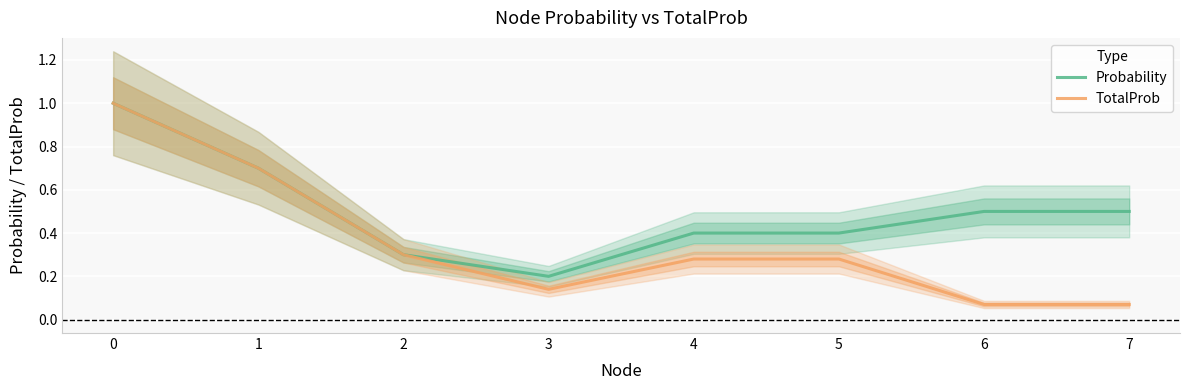

At which category does Probability reach its first local valley?

3